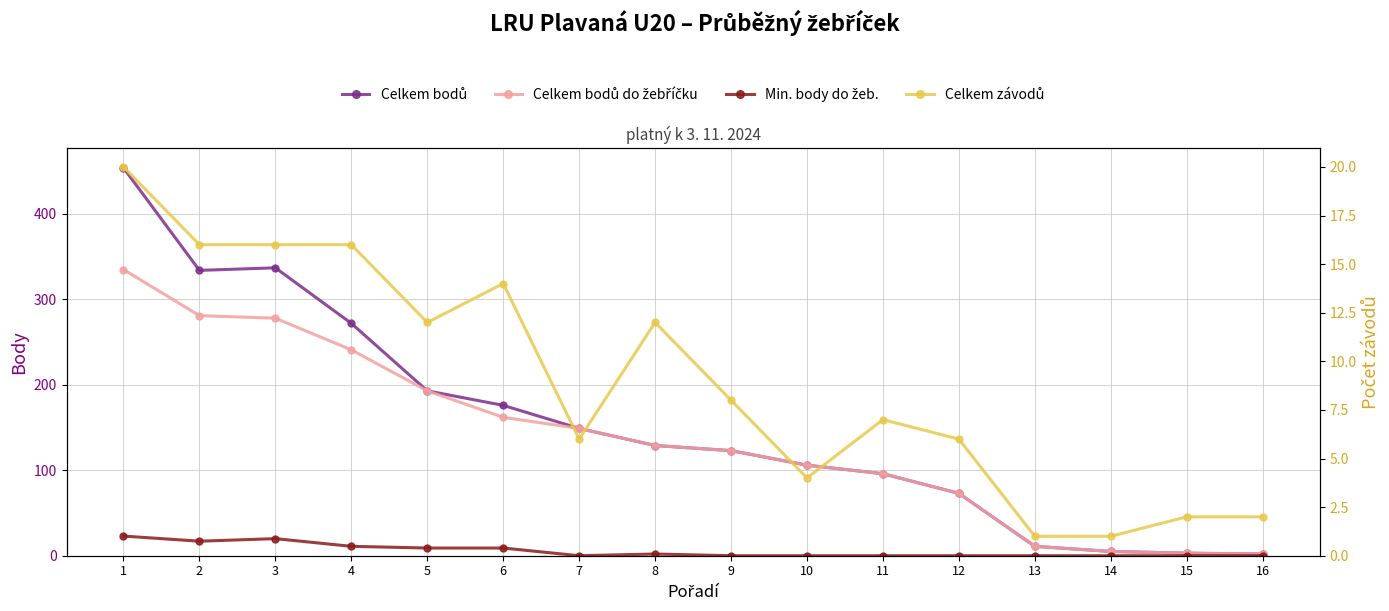

True or false: Celkem bodů do žebříčku has a value of 193 at 5.

True